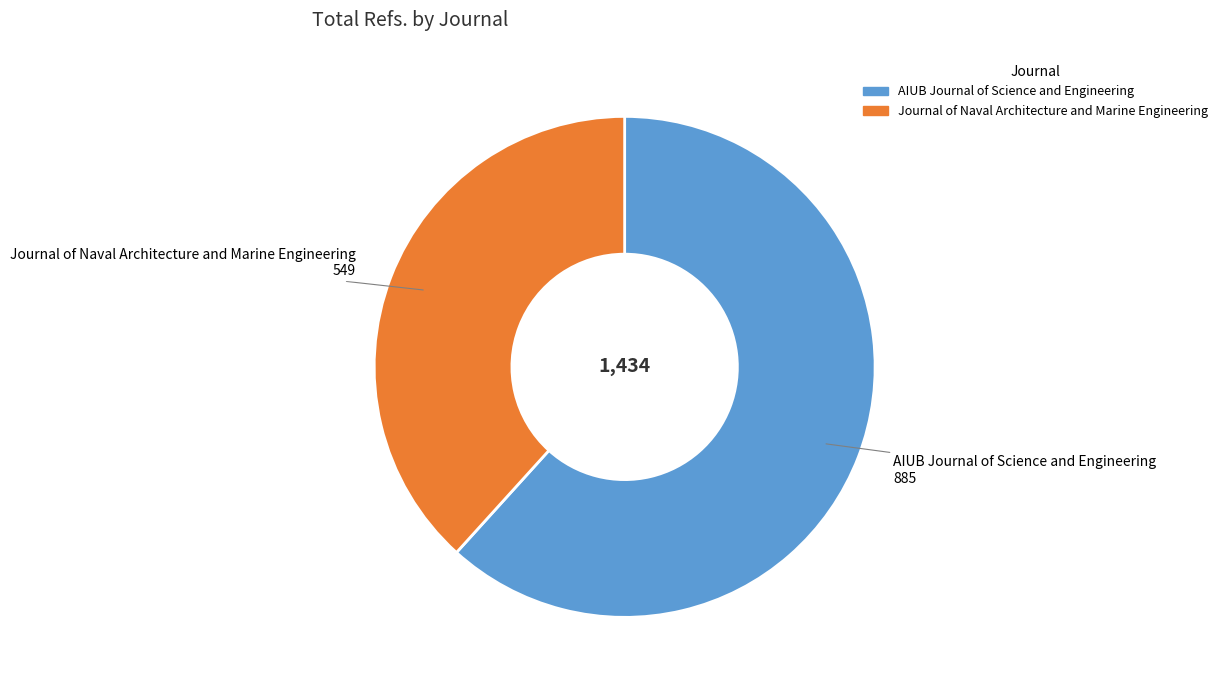

Combined, do Journal of Naval Architecture and Marine Engineering and AIUB Journal of Science and Engineering account for over 50%?

Yes